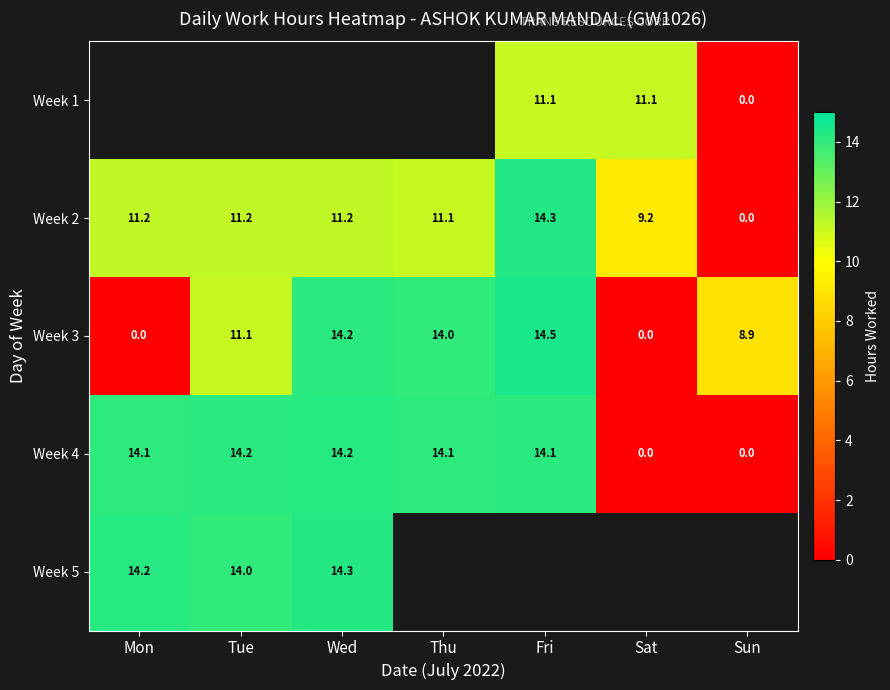

What is the sum of the Week 3 values at Sat and Sun?

8.9